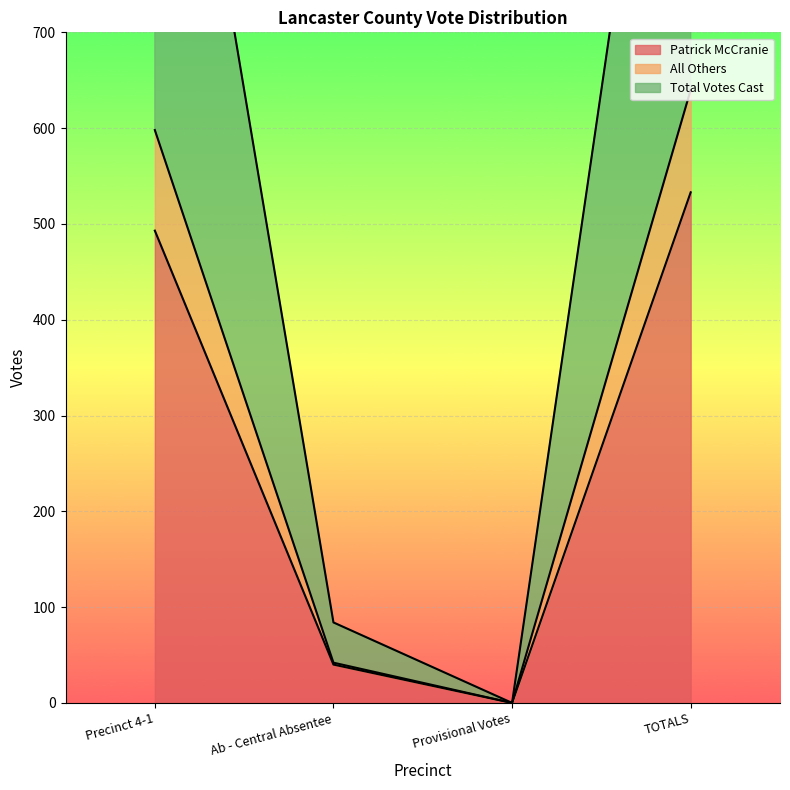

Does the chart display data point markers on the line(s)?

No